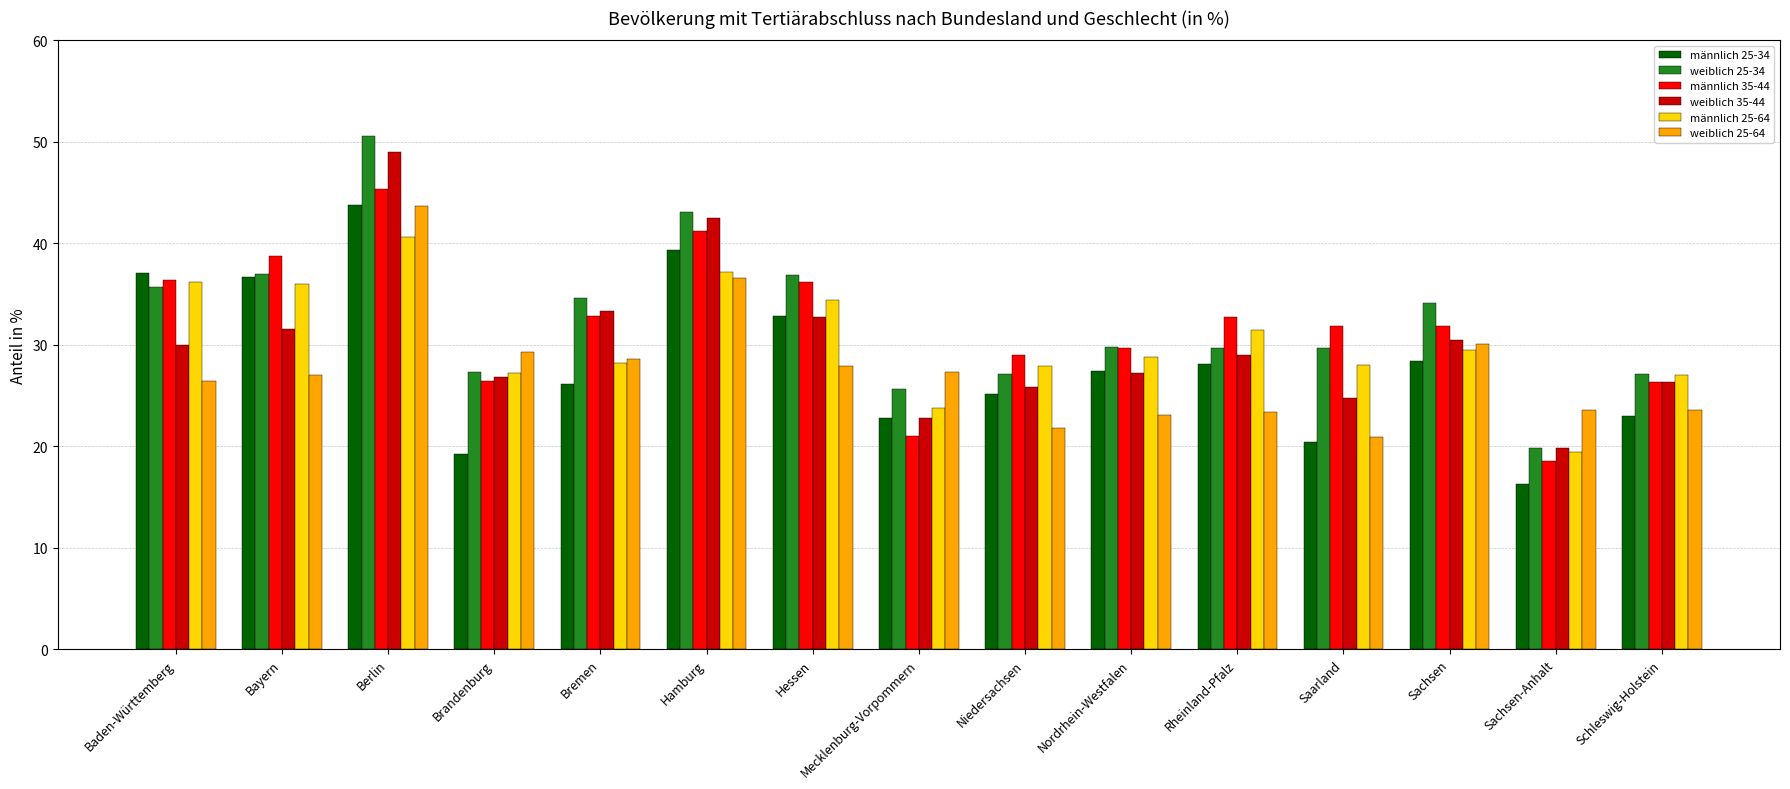

Which label corresponds to the smallest value in the chart?

Sachsen-Anhalt